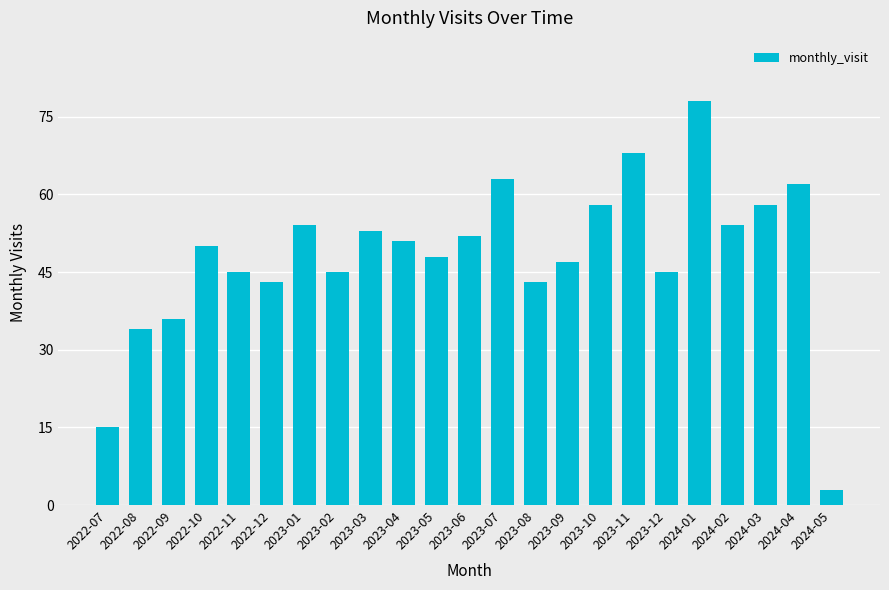

What is the label of the 16th bar from the left?

2023-10